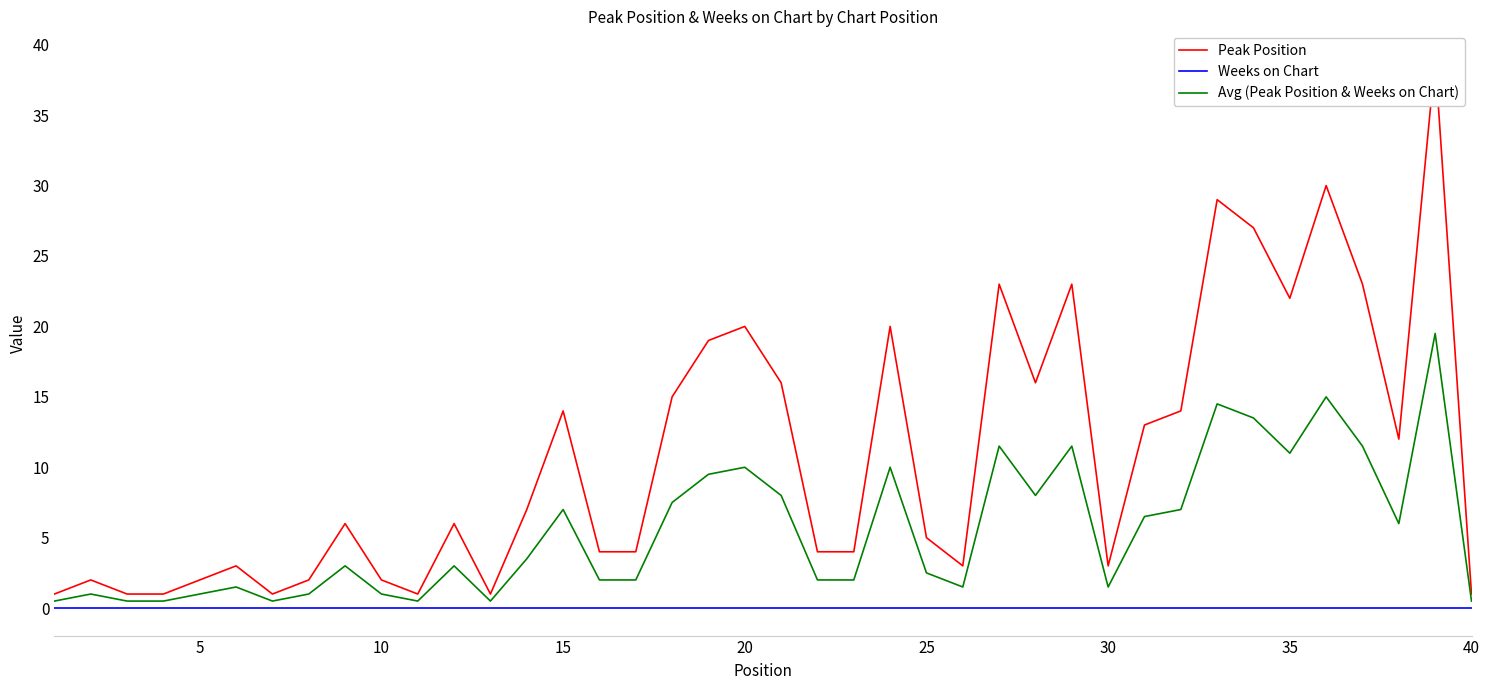

Read the Avg (Peak Position & Weeks on Chart) value at 30.

1.5